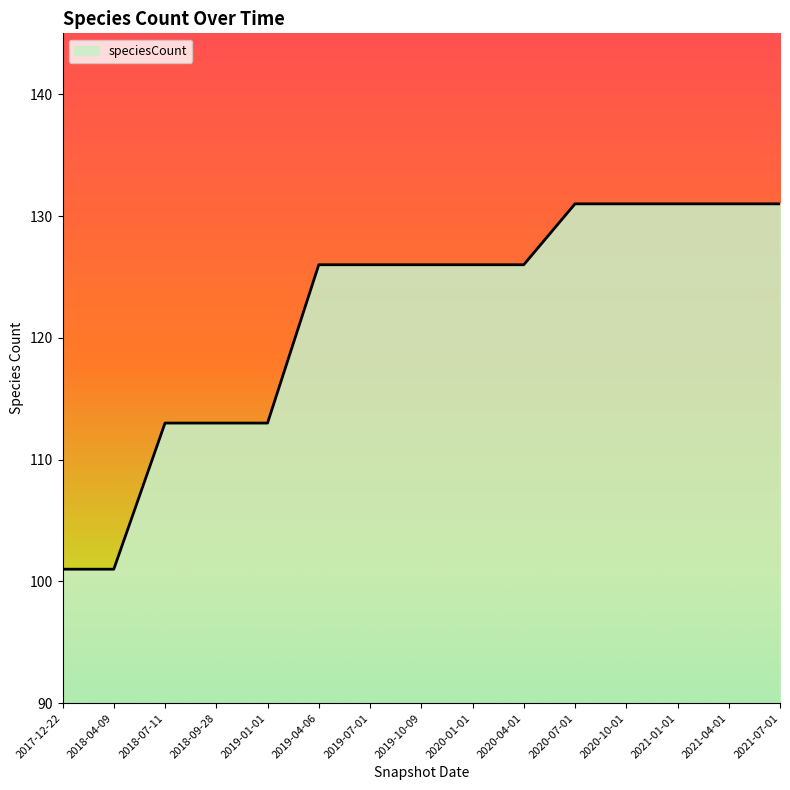

The value at 2021-07-01 is 46. True or false?

False